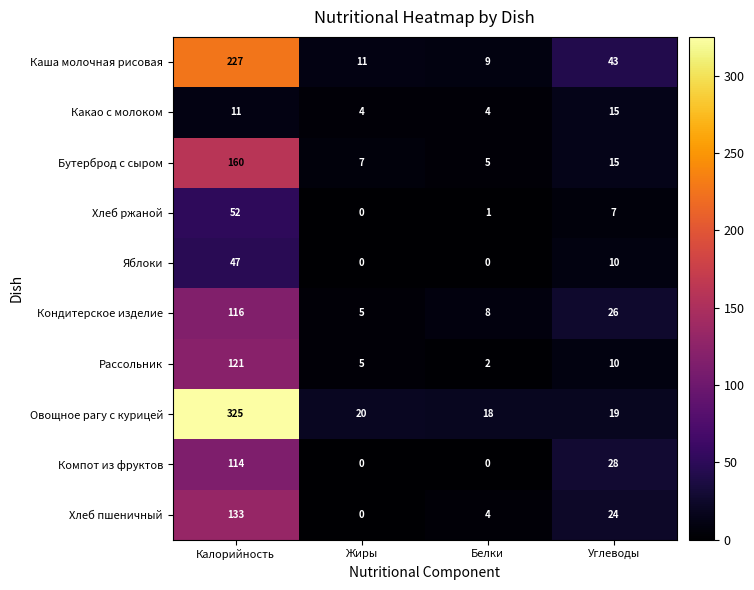

Rank the categories by Хлеб ржаной value from lowest to highest.

Жиры, Белки, Углеводы, Калорийность